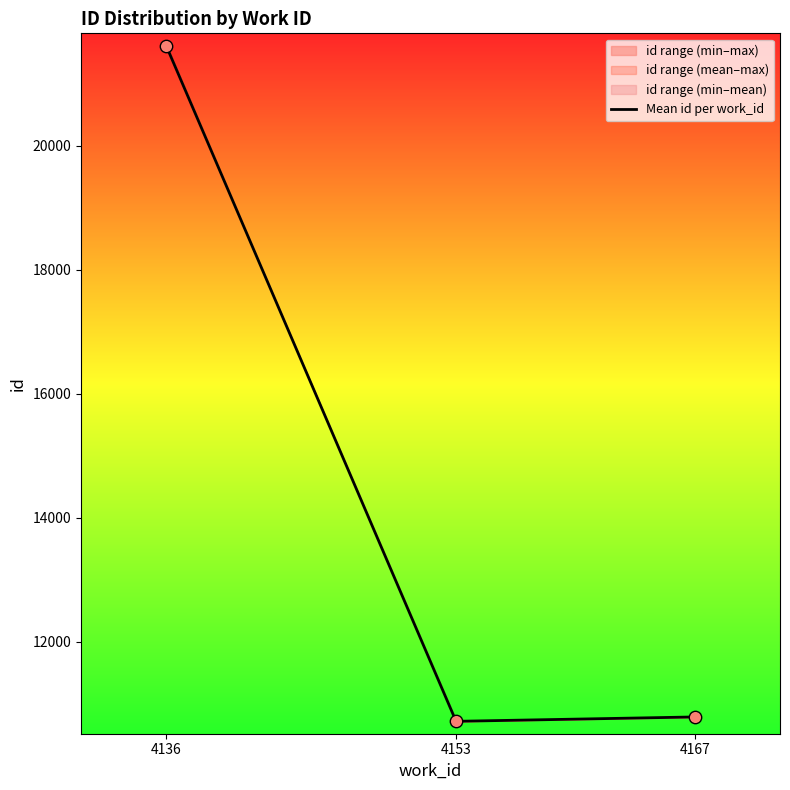

Approximately how many times larger is the value at 4153 compared to 4167?

1.0